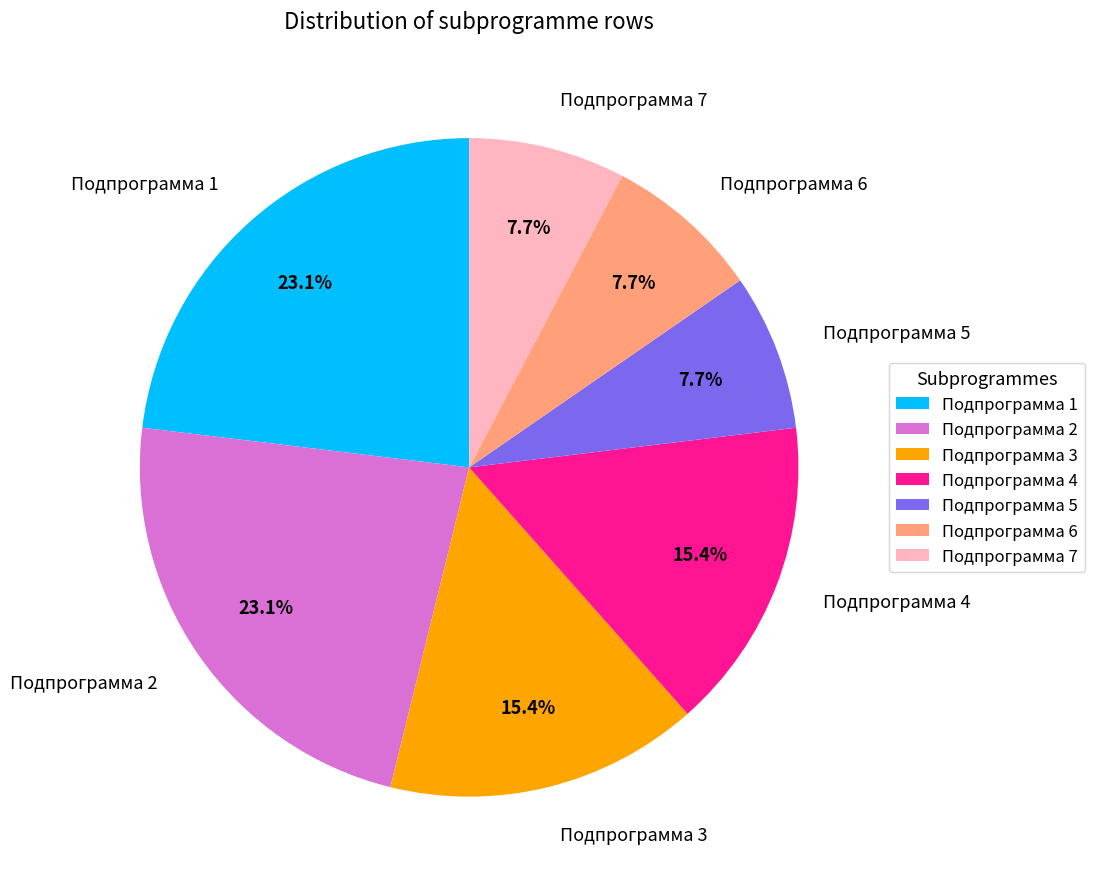

How many slices are in this pie chart?

7